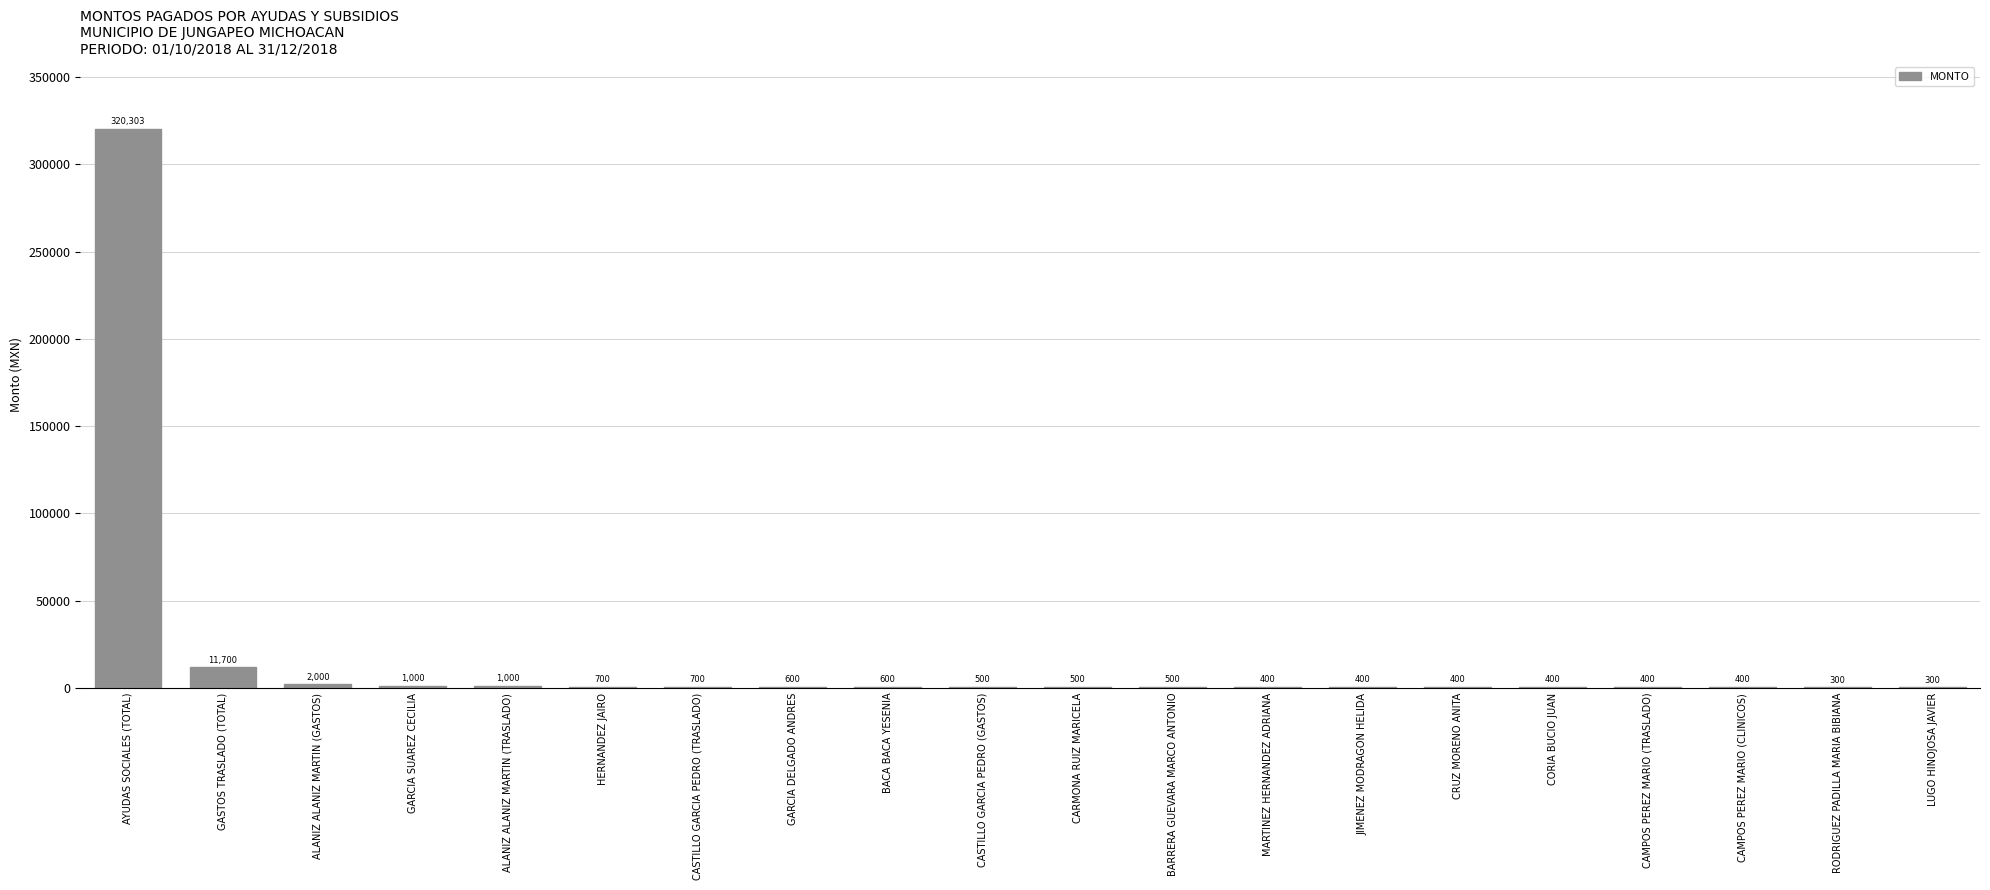

The chart shows a value of 600.0 at GARCIA DELGADO ANDRES. True or false?

True